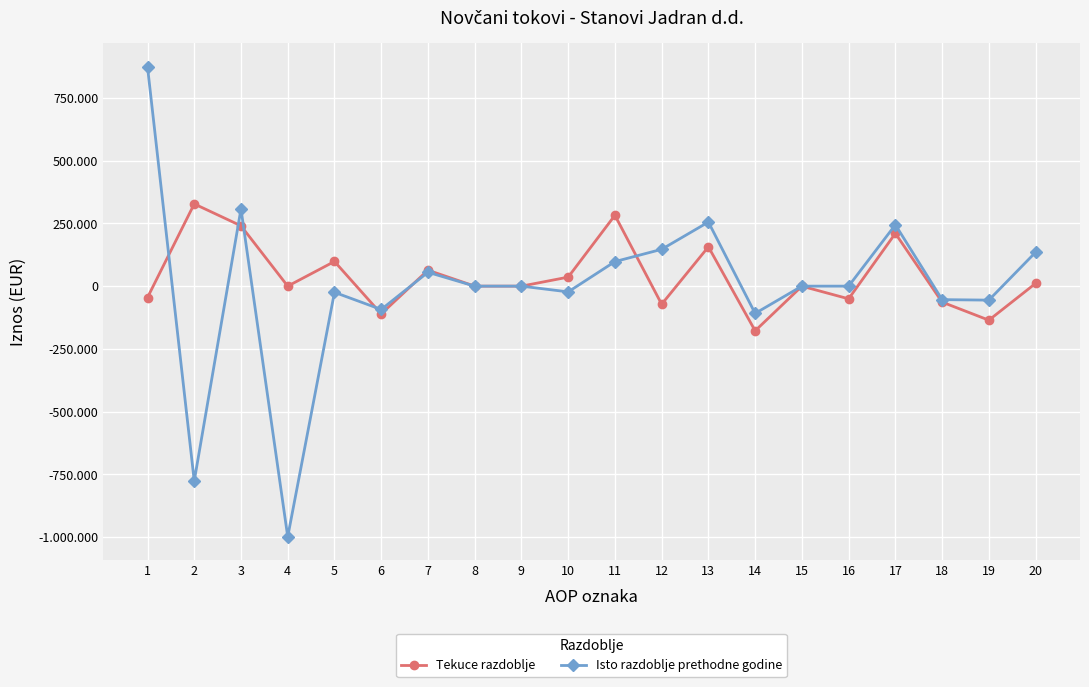

Where do Isto razdoblje prethodne godine and Tekuce razdoblje first cross each other?

1 and 2